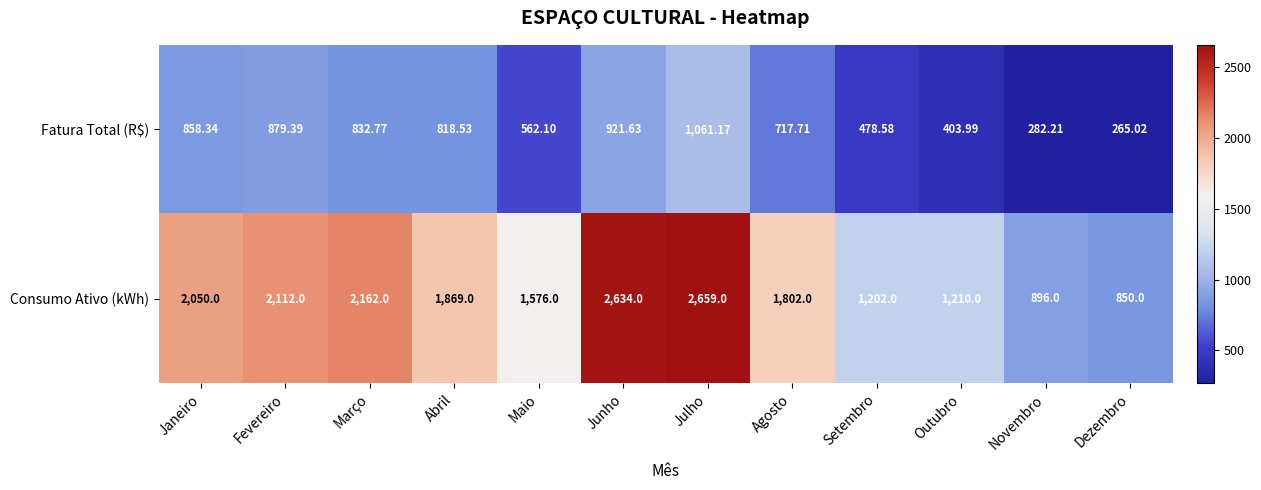

Between Janeiro and Dezembro, which series saw the biggest shift?

Consumo Ativo (kWh)